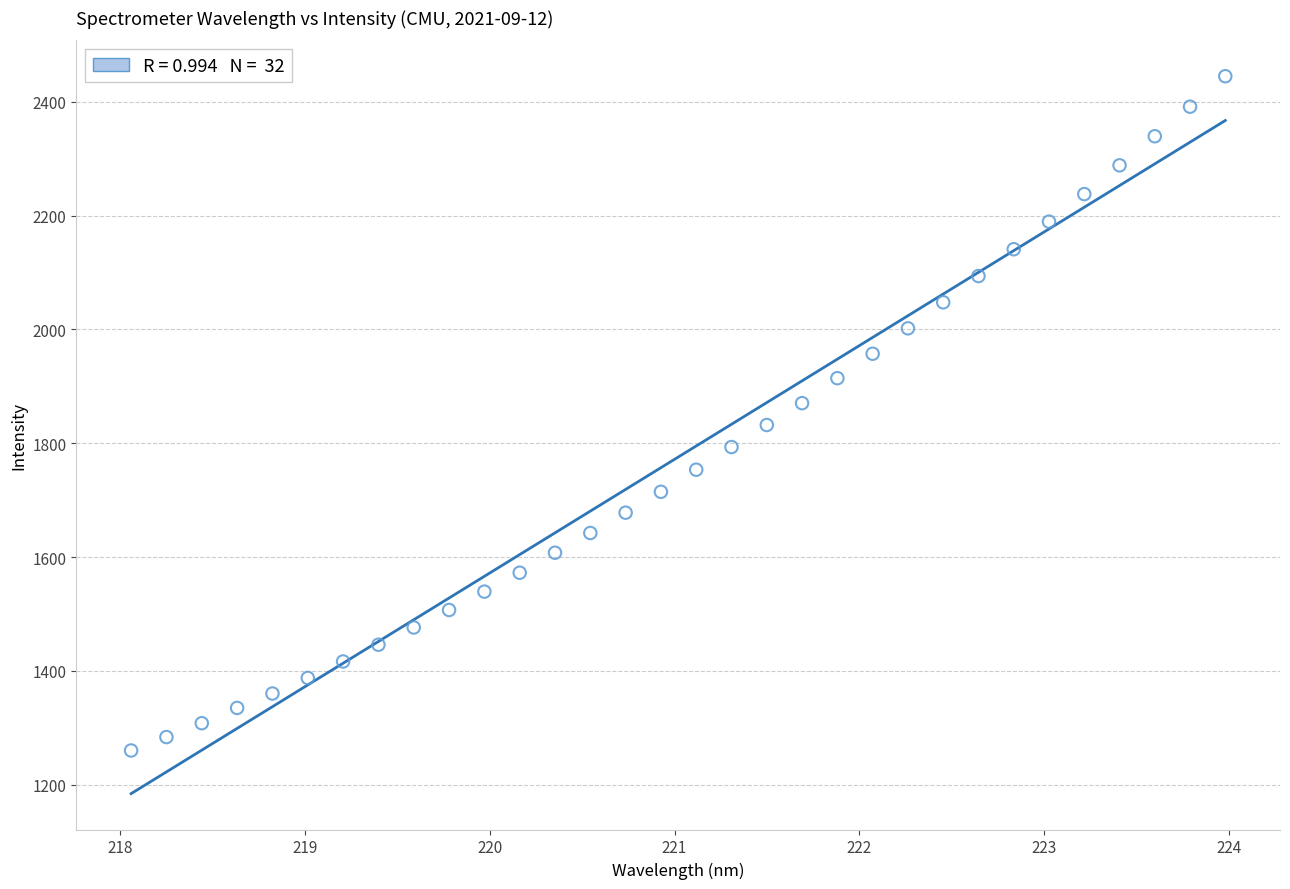

What is the range of X values (max minus min)?

5.9